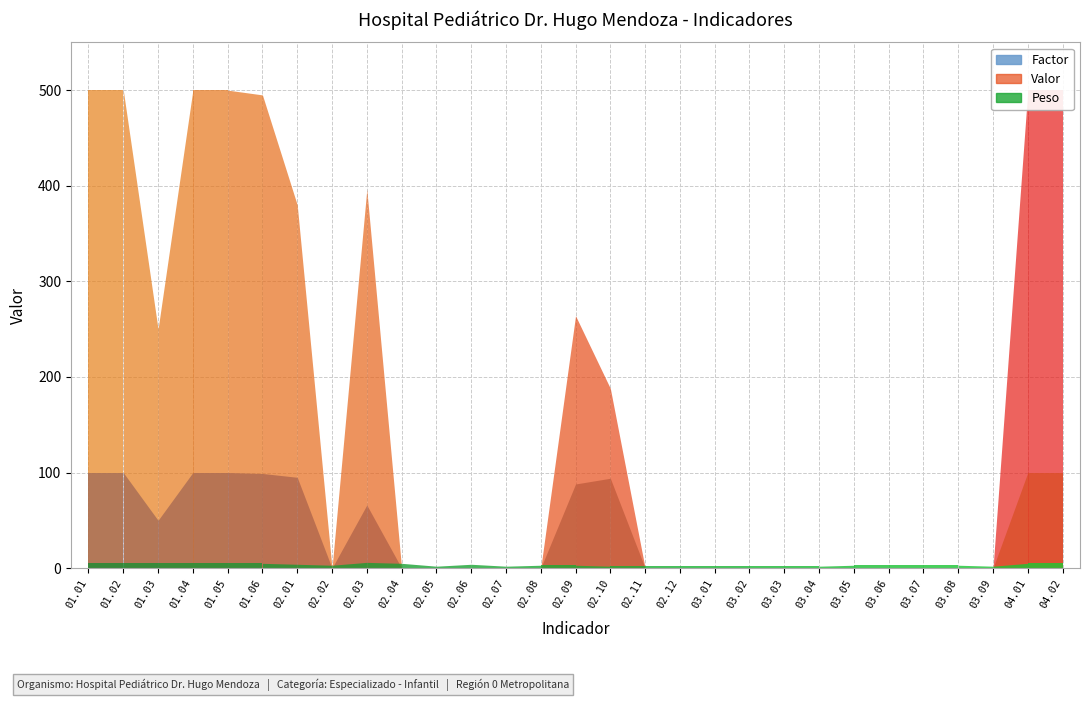

How many data points does each series have?

29